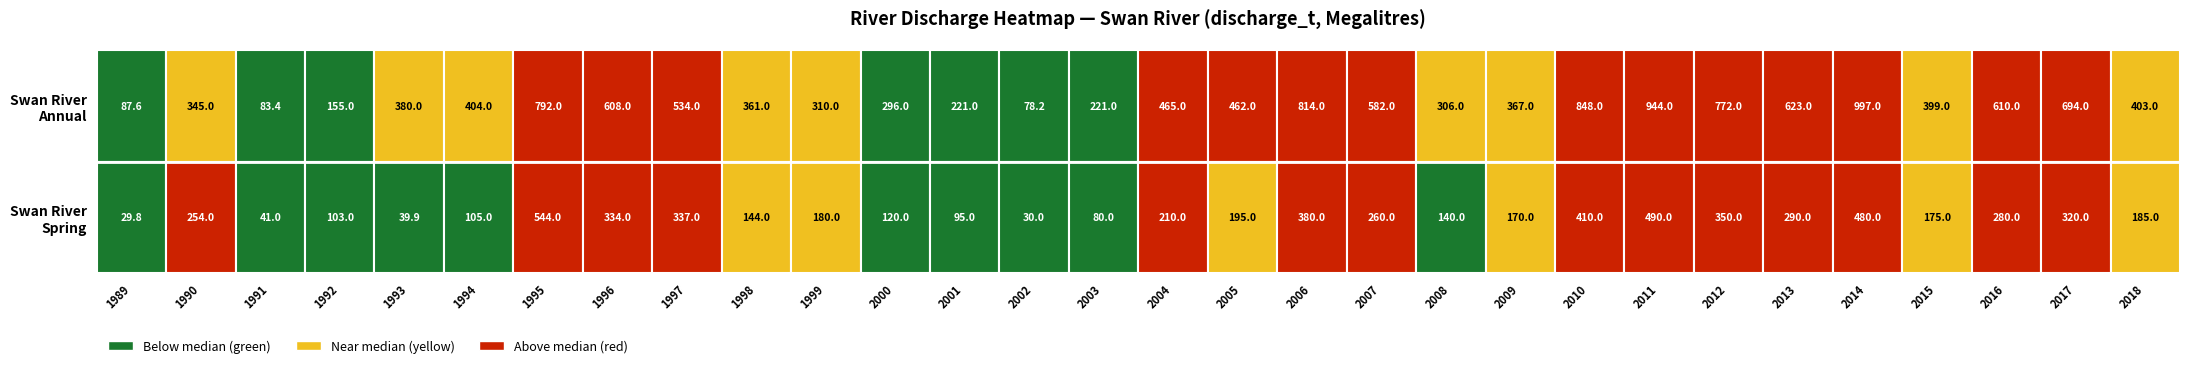

At which category is the sum across all series the highest?

2014